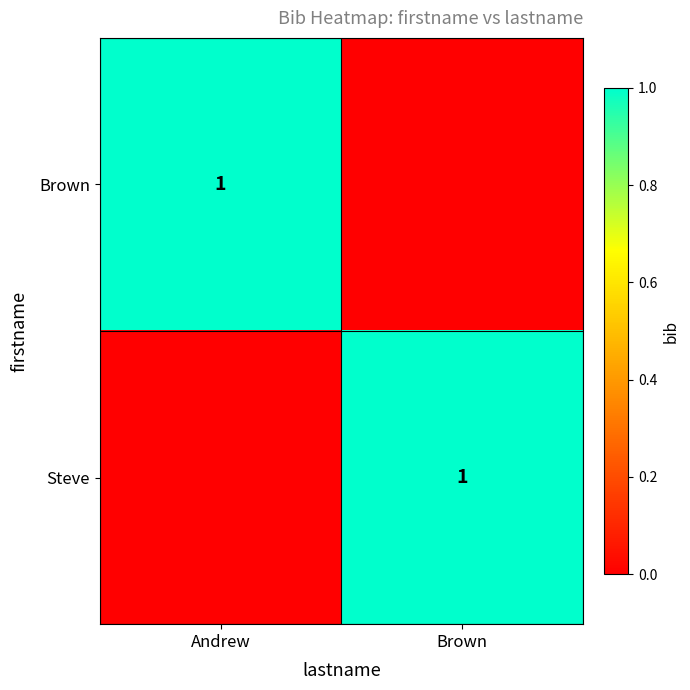

What is the spread (max minus min) of values at Andrew?

1